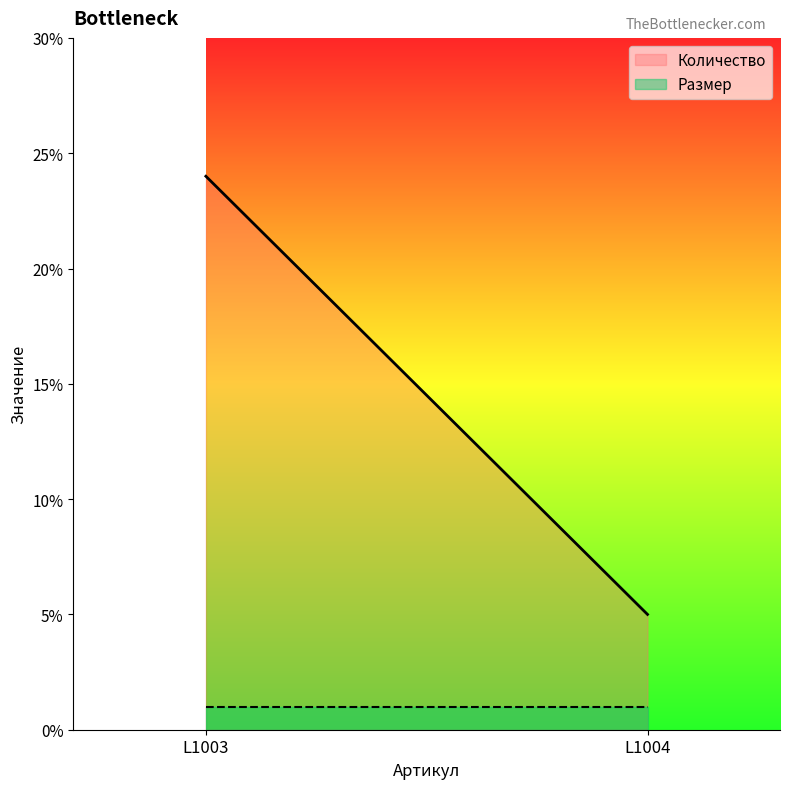

What is the minimum value for Количество?

5